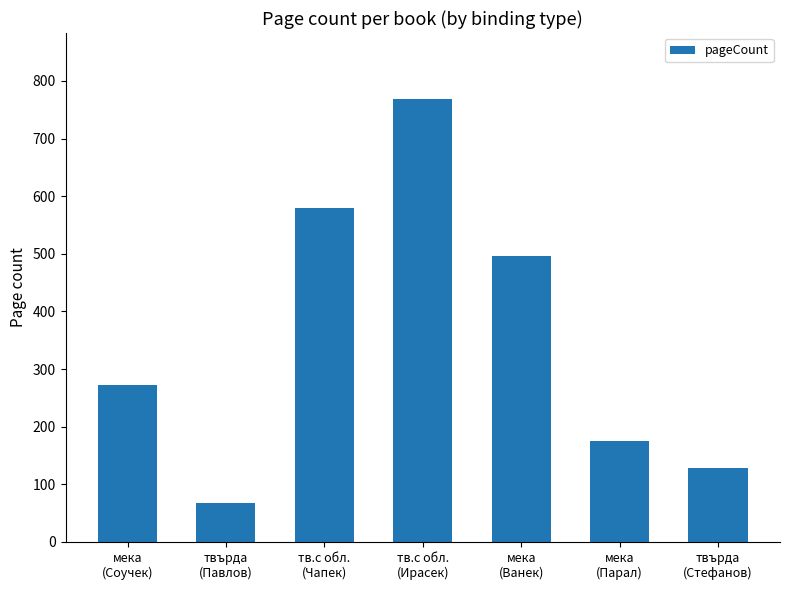

What is the difference between the second highest and second lowest values?

452